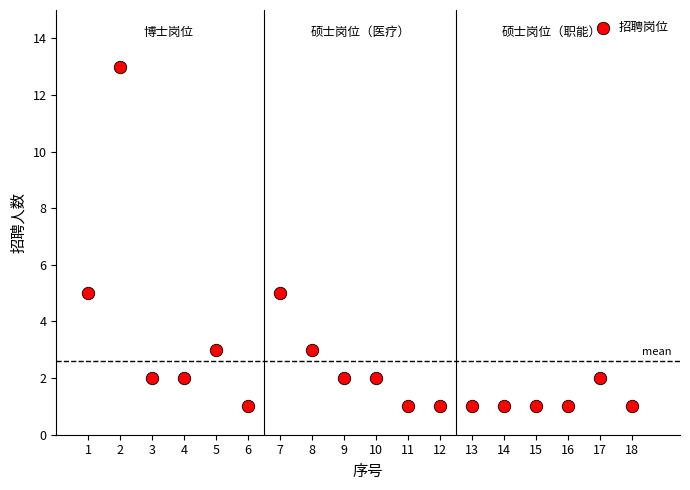

What is the range of Y values (max minus min)?

12